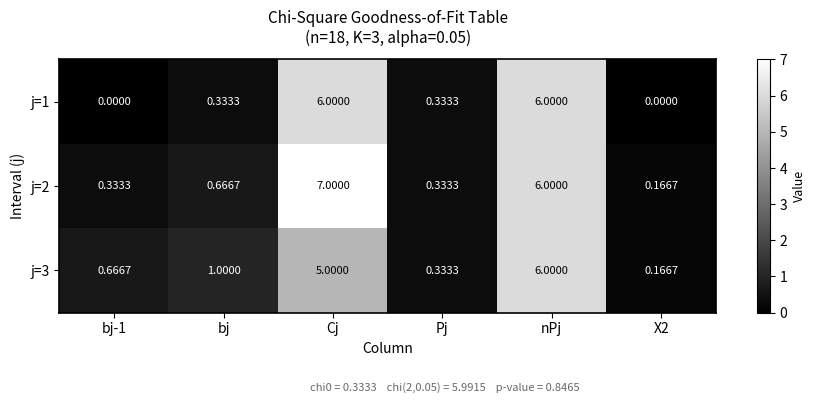

At how many categories does at least one series exceed 3?

2